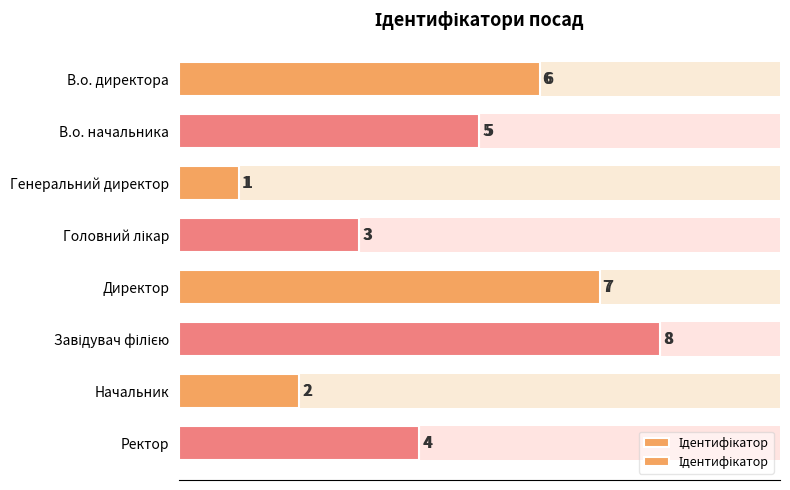

What is the difference between the second highest and second lowest values?

5